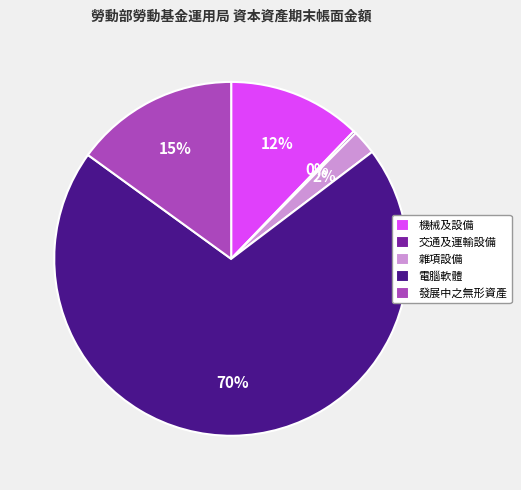

Is the sum of 雜項設備 and 電腦軟體 greater than half?

Yes